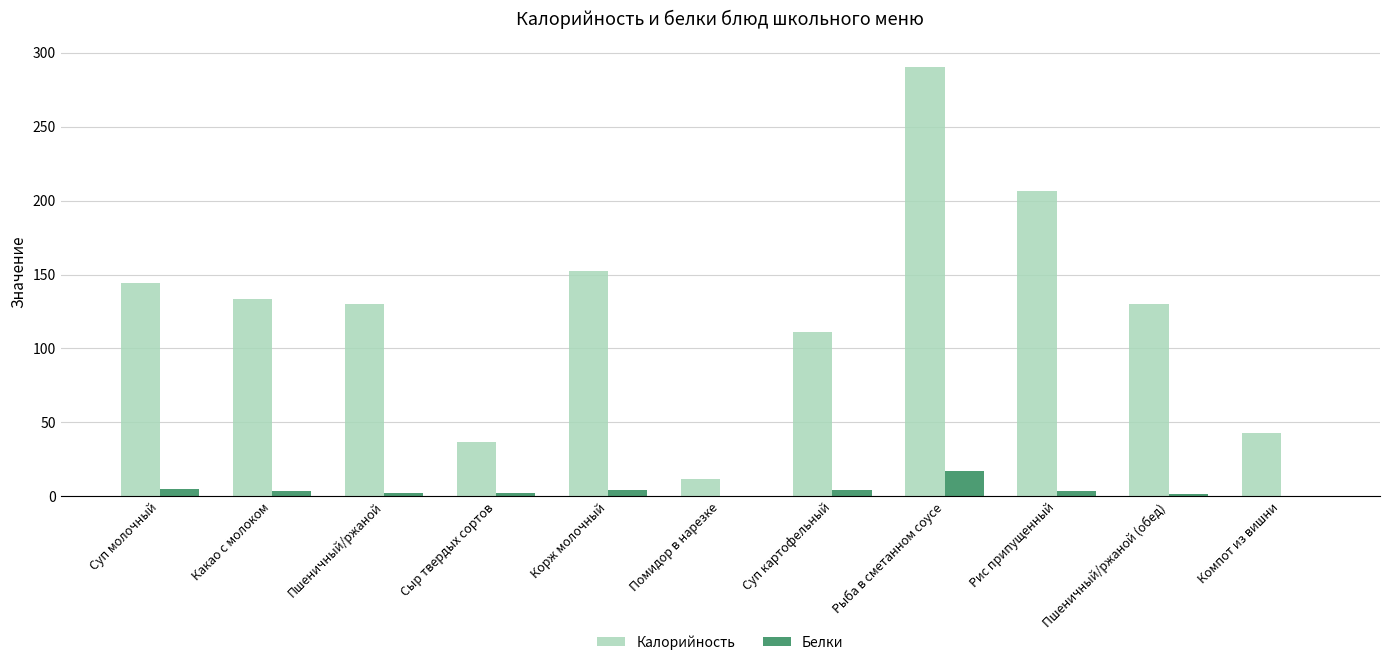

Which category has the highest value in the Белки series?

Рыба в сметанном соусе